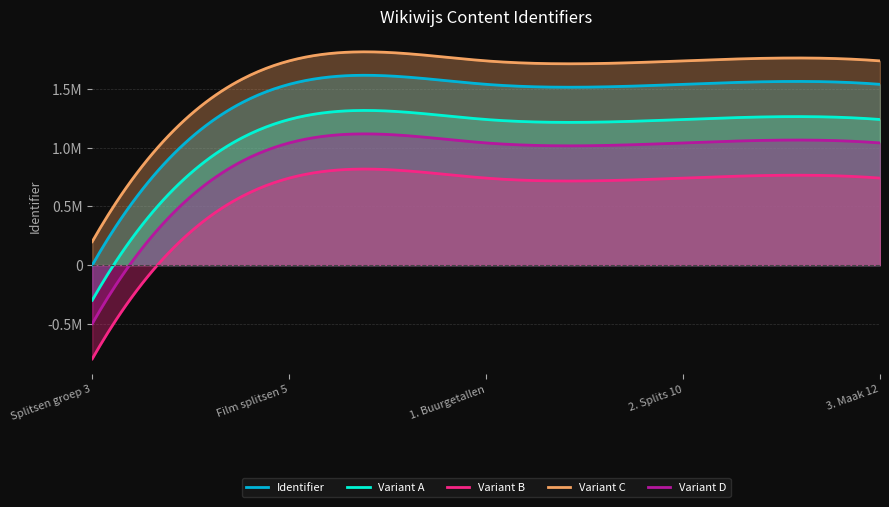

Does the chart display data point markers on the line(s)?

No